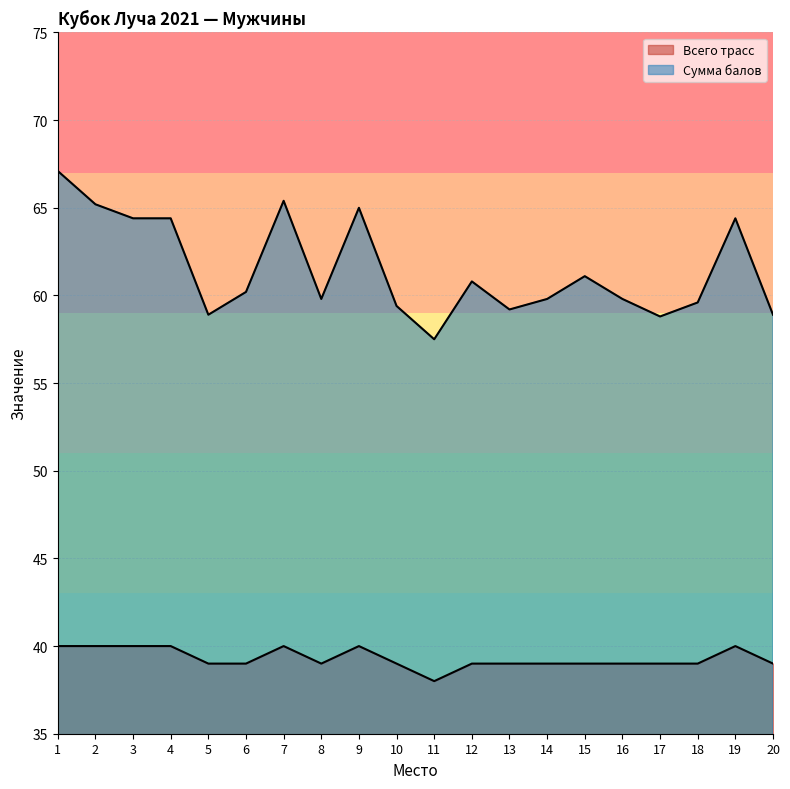

Which series changed the most between 2 and 17?

Сумма балов